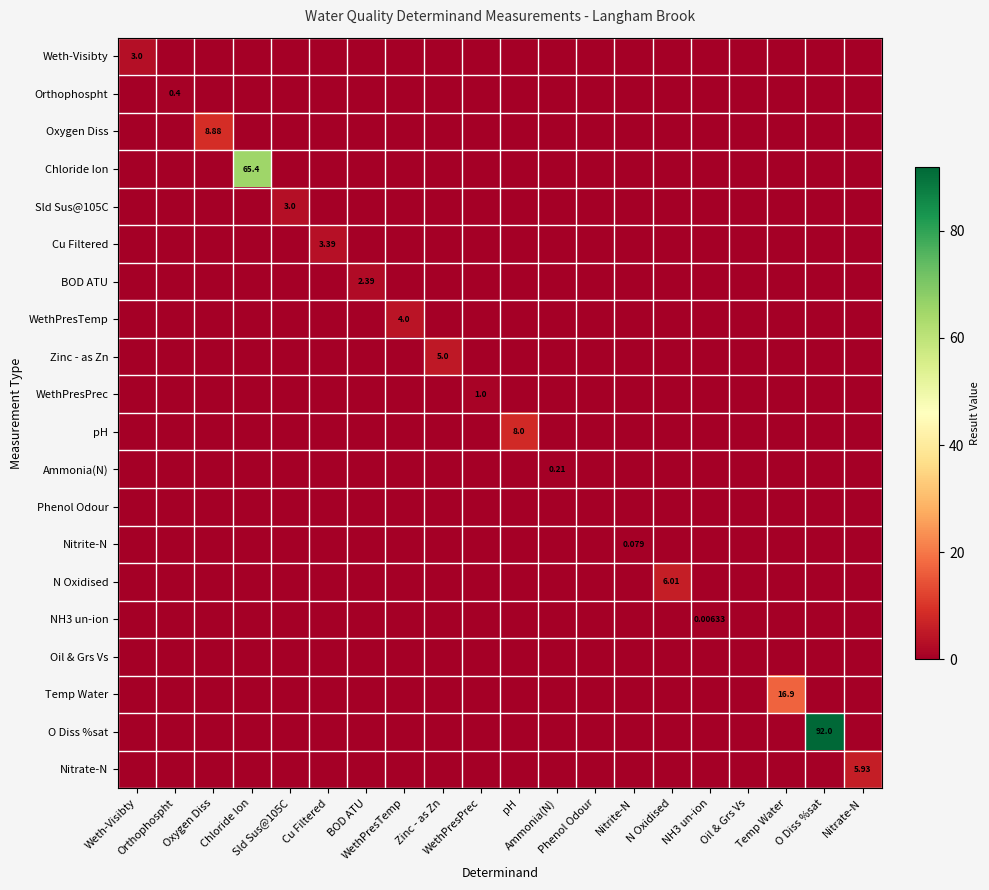

What is the total value across all series at Ammonia(N)?

0.2